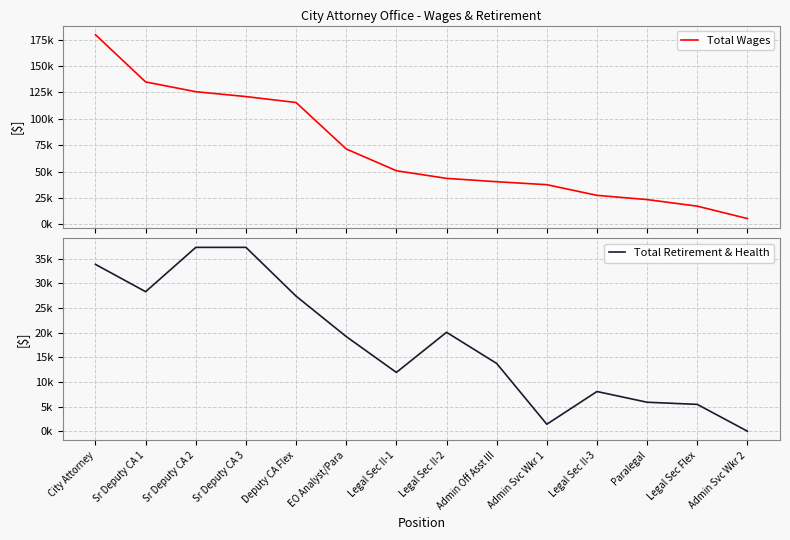

Reading left to right, what are all the values shown in this chart?

Total Wages: City Attorney=179754	Sr Deputy CA 1=134970	Sr Deputy CA 2=125724	Sr Deputy CA 3=121104	Deputy CA Flex=115459	EO Analyst/Para=71399	Legal Sec II-1=50743	Legal Sec II-2=43505	Admin Off Asst III=40329	Admin Svc Wkr 1=37509	Legal Sec II-3=27388	Paralegal=23386	Legal Sec Flex=17143	Admin Svc Wkr 2=5374
Total Retirement & Health: City Attorney=33808	Sr Deputy CA 1=28274	Sr Deputy CA 2=37259	Sr Deputy CA 3=37259	Deputy CA Flex=27371	EO Analyst/Para=19182	Legal Sec II-1=11911	Legal Sec II-2=20048	Admin Off Asst III=13730	Admin Svc Wkr 1=1407	Legal Sec II-3=8040	Paralegal=5867	Legal Sec Flex=5435	Admin Svc Wkr 2=0